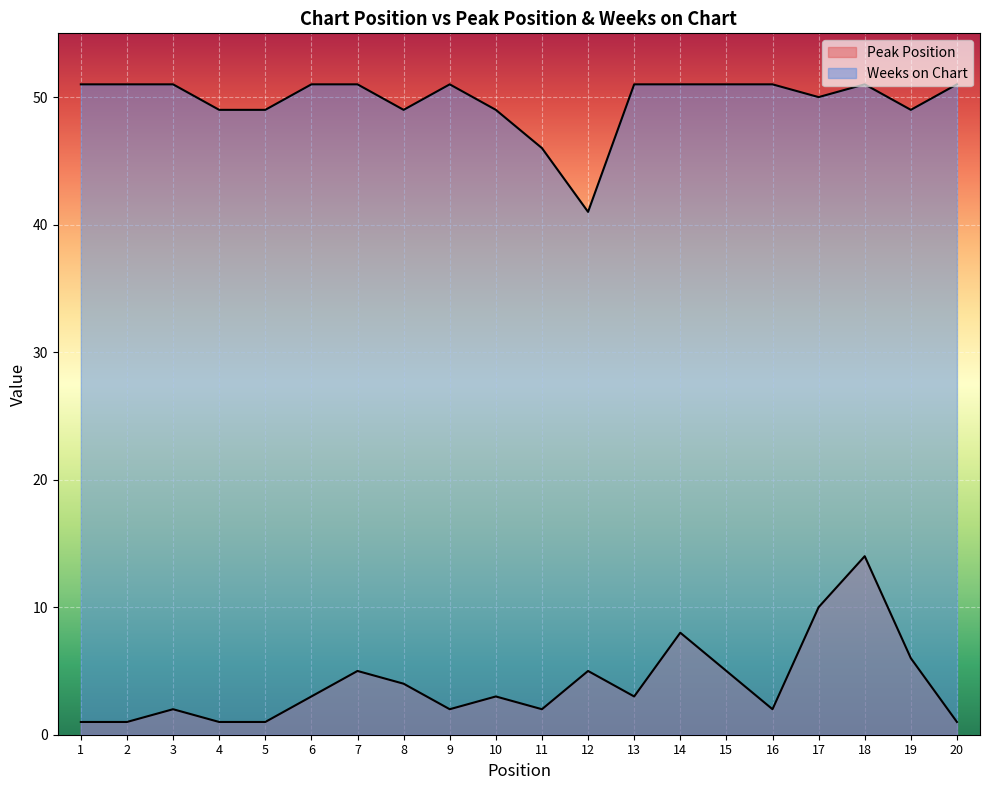

True or false: Peak Position and Weeks on Chart intersect in this chart.

False